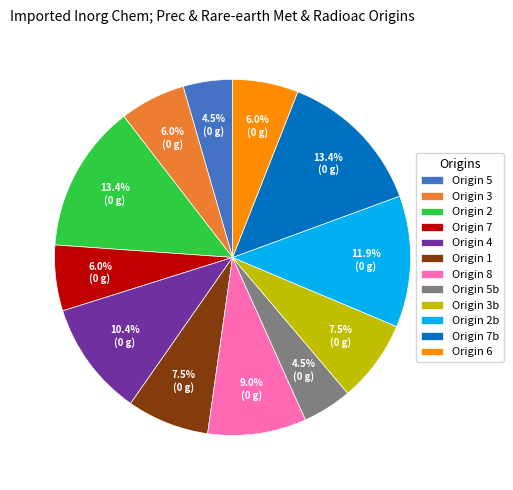

Is there a majority slice in this chart?

No